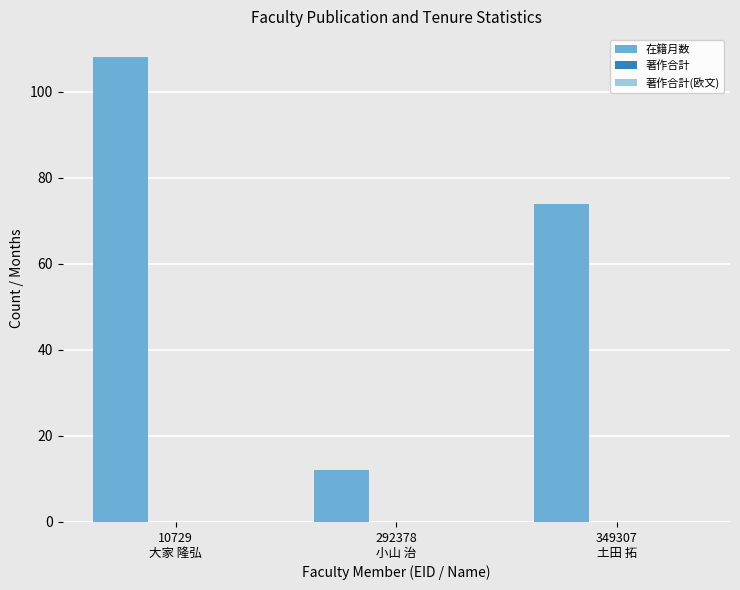

What is the sum of all values?

194